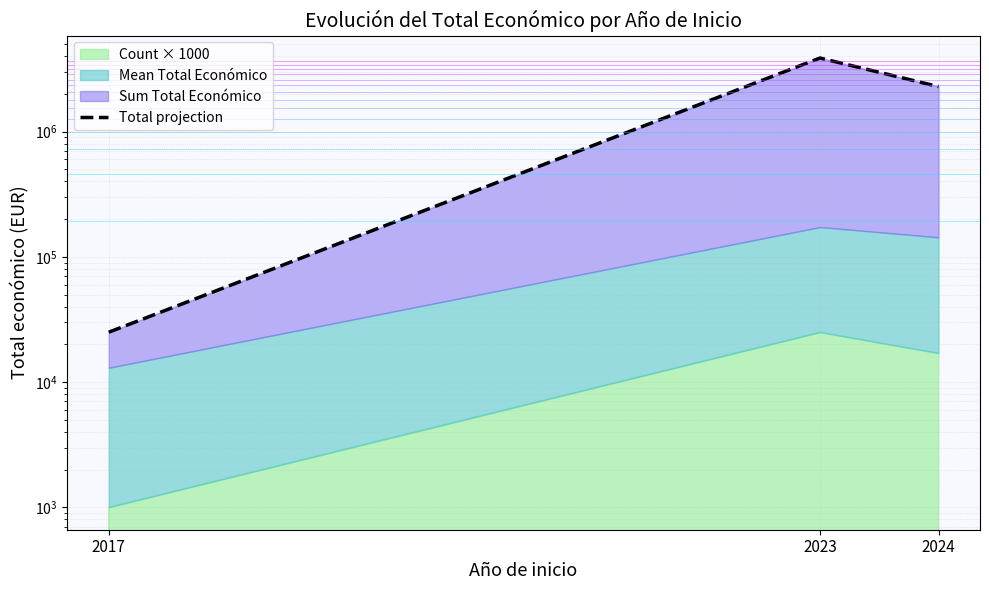

The chart shows a value of 1193341.1 at 2023. True or false?

False